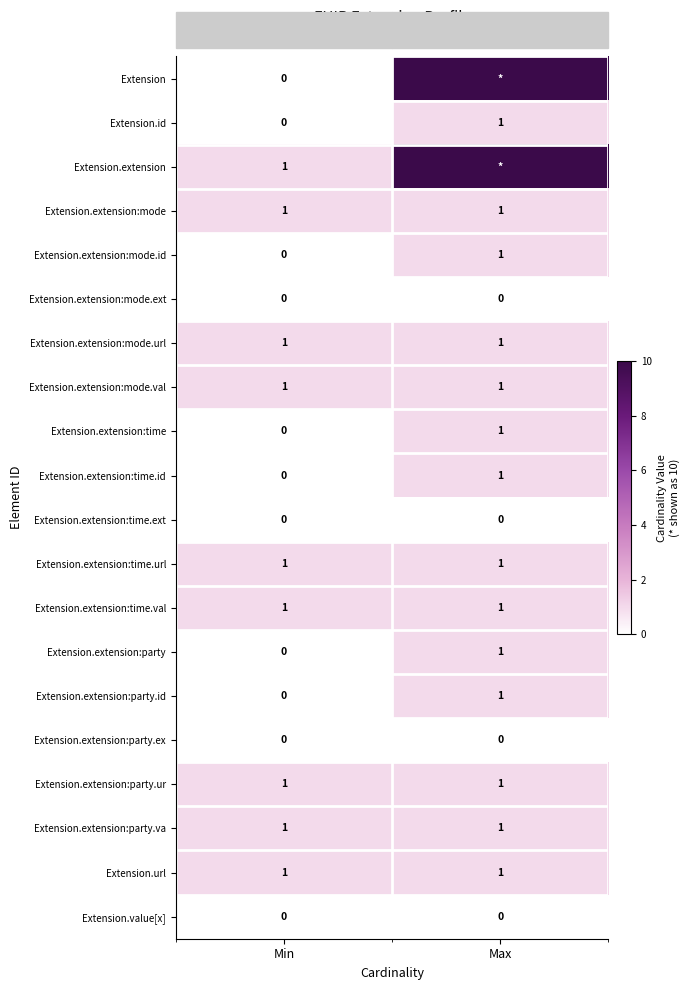

At how many categories does at least one series exceed 2?

1